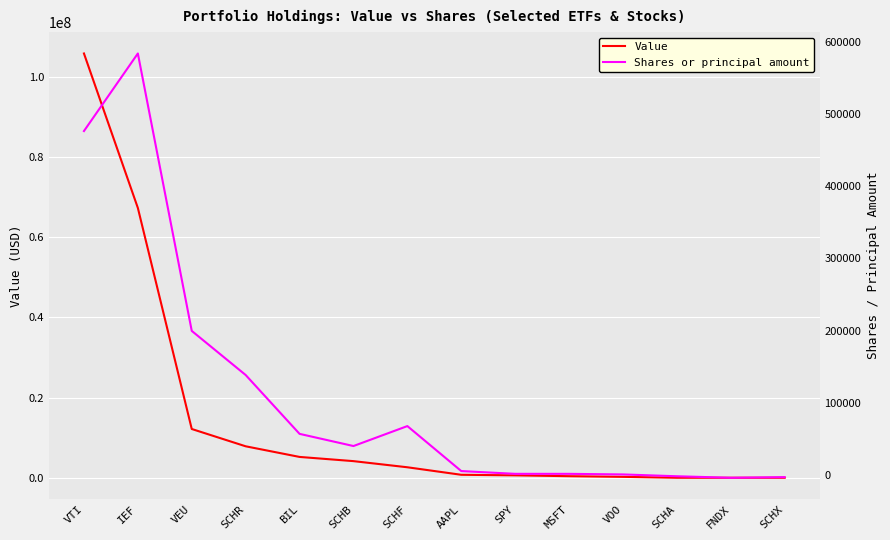

Which series has the largest total across all categories?

Value